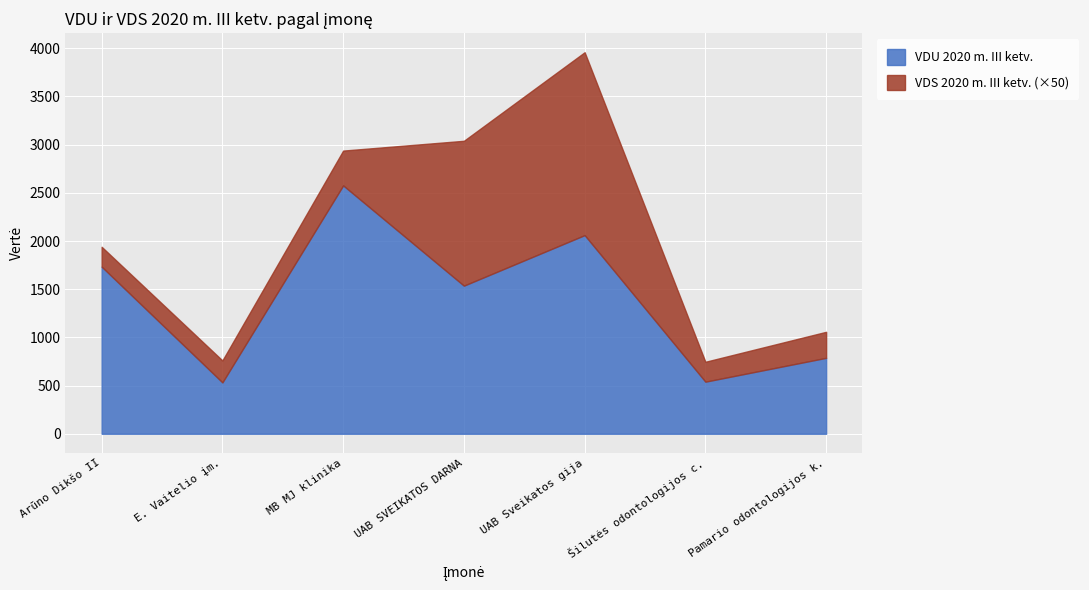

Reading left to right, extract all data points from this chart.

VDU 2020 m. III ketv.: 1733.8	532.9	2577.2	1536.8	2061.3	540.5	787.9
VDS 2020 m. III ketv.: 4.1	4.6	7.2	30.1	38.0	4.1	5.4